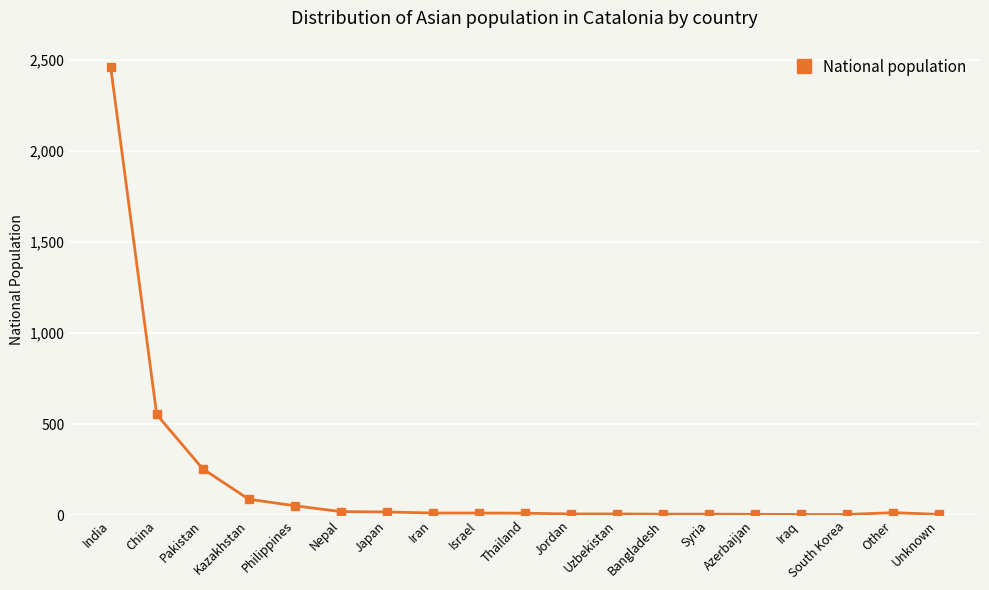

What is the label of the 1st point from the left?

India